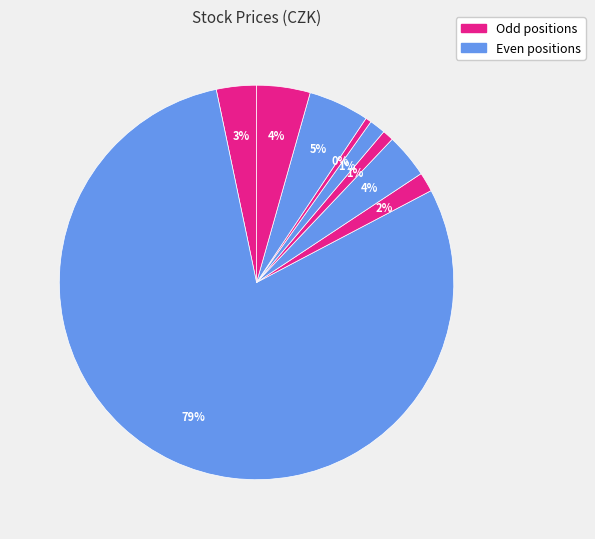

Count the number of slices in the pie.

9